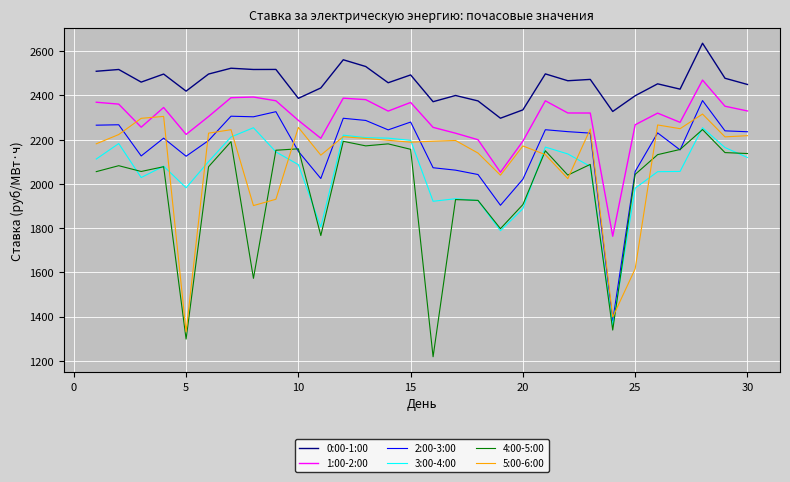

Which series has the largest total across all categories?

0:00-1:00